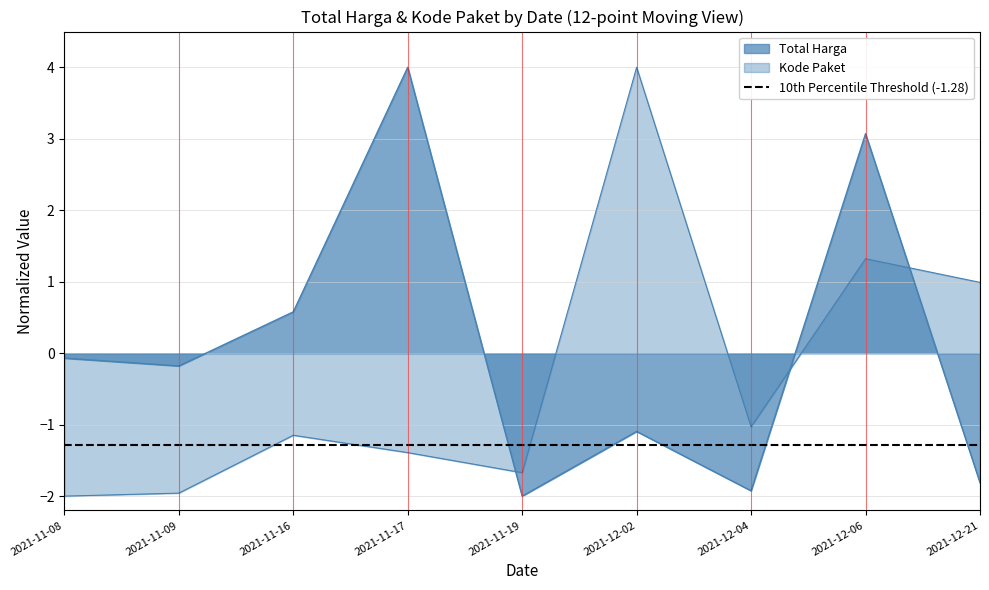

At which category is the sum across all series the highest?

2021-12-06